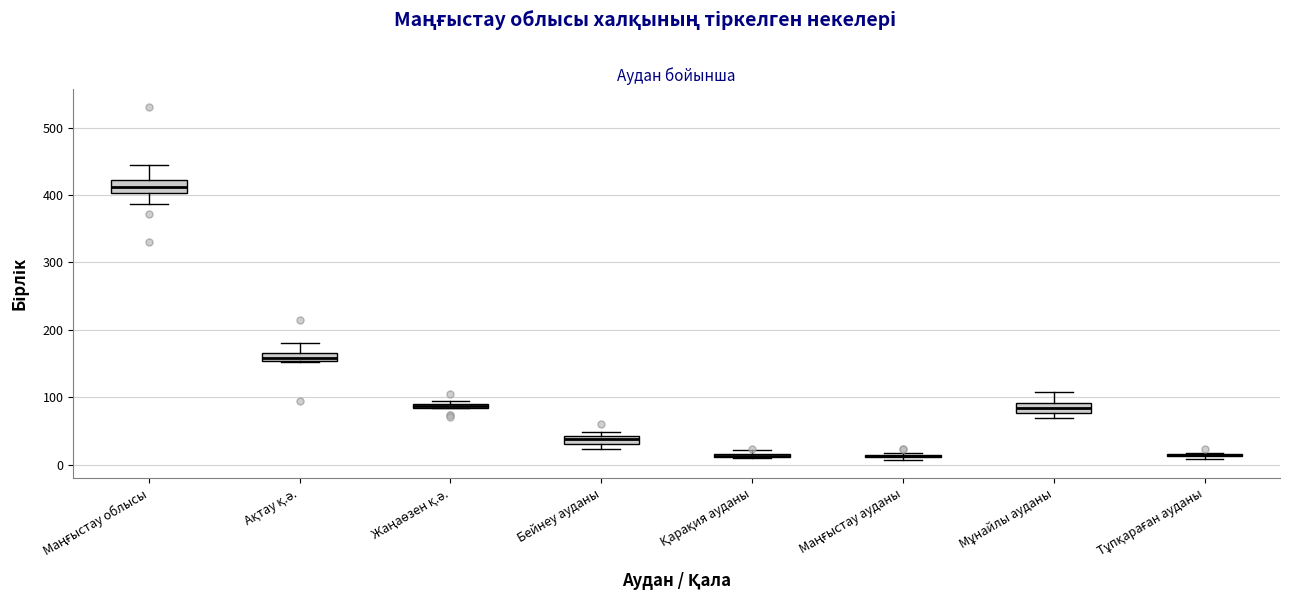

Where is the lower edge of the box for Жаңаөзен қ.ә. on the y-axis? The values are not printed on the chart, so give them approximately, as read against the axis.

80